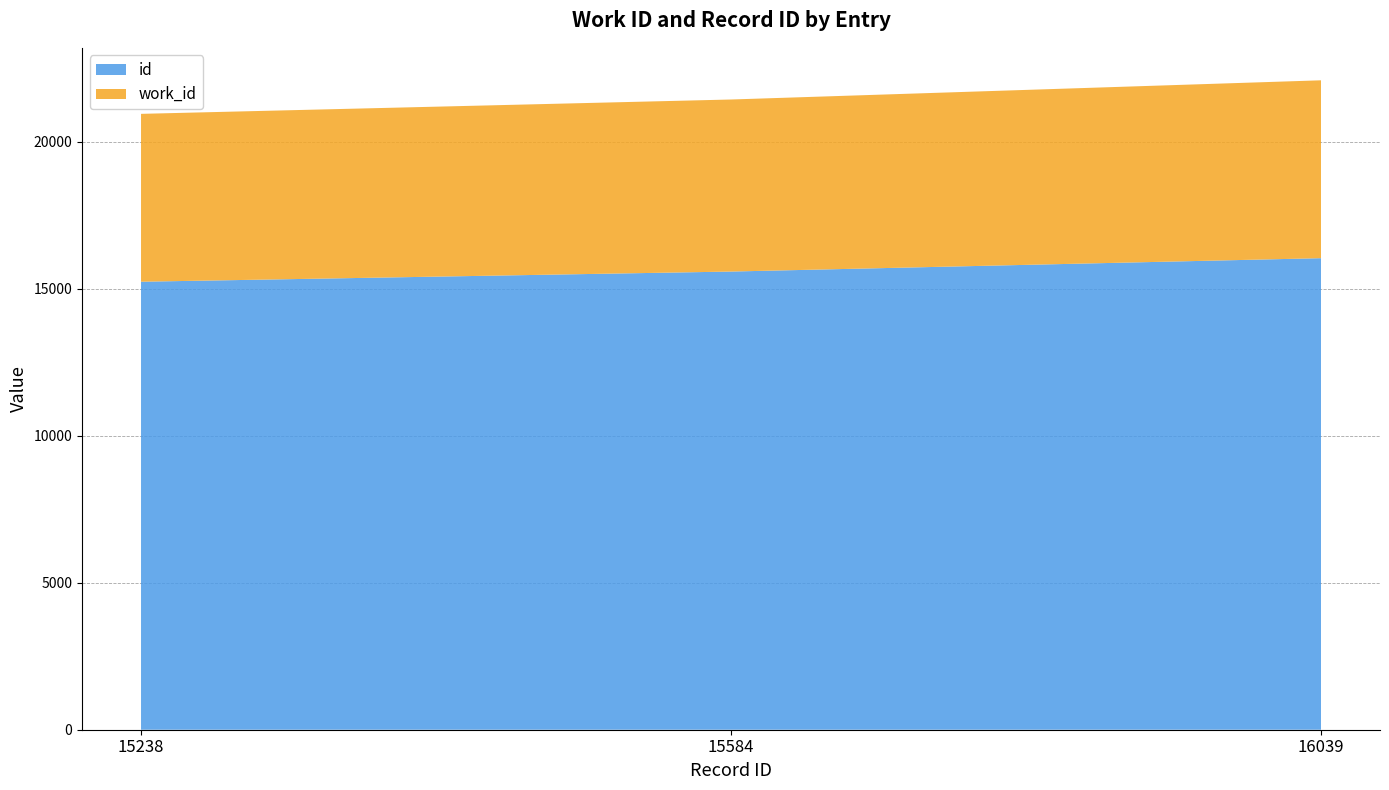

Reading right to left, extract all data points from this chart.

id: 16039=16039	15584=15584	15238=15238
work_id: 16039=6050	15584=5852	15238=5710